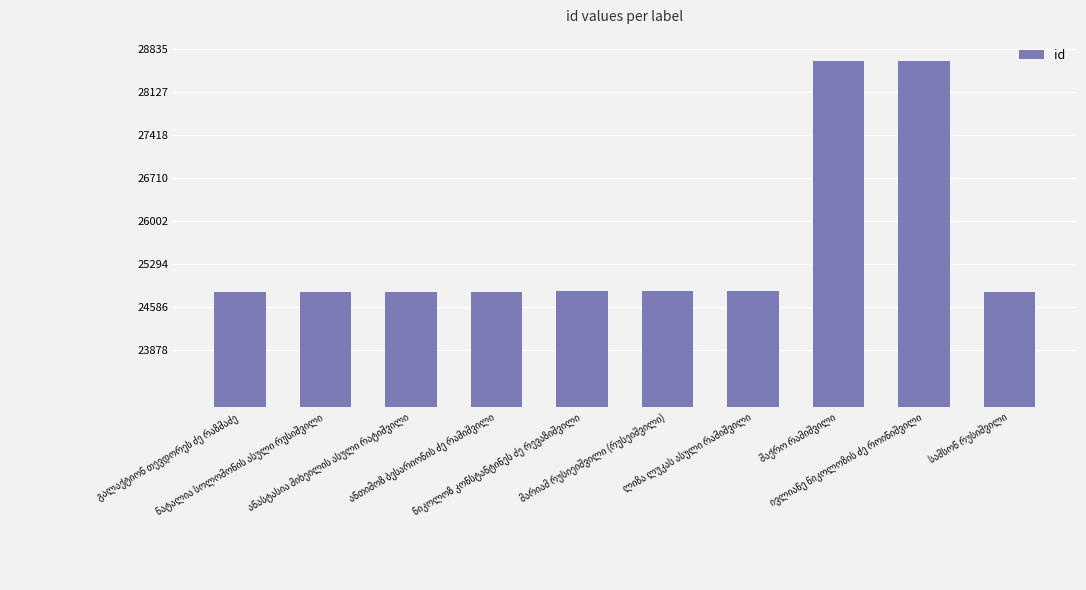

What is the greatest value displayed?

28644